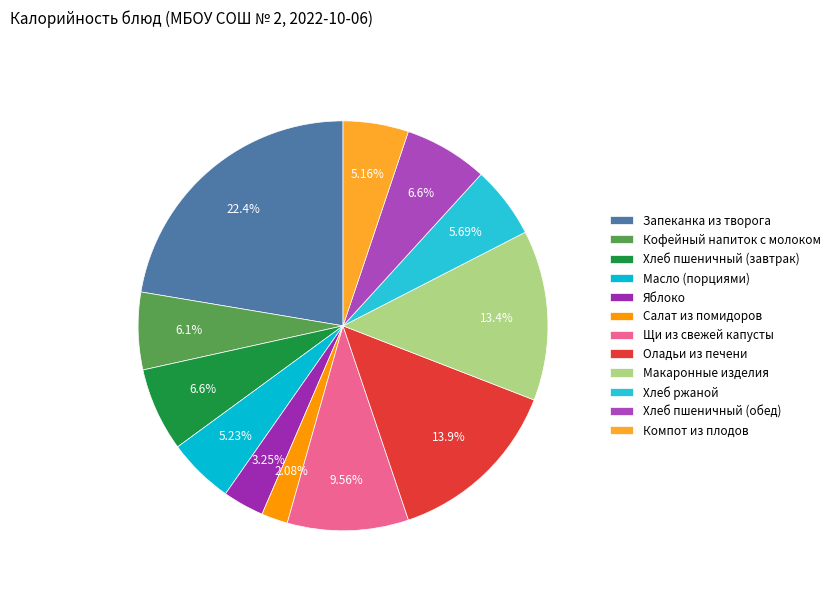

True or false: Хлеб ржаной accounts for 1% of the total.

False